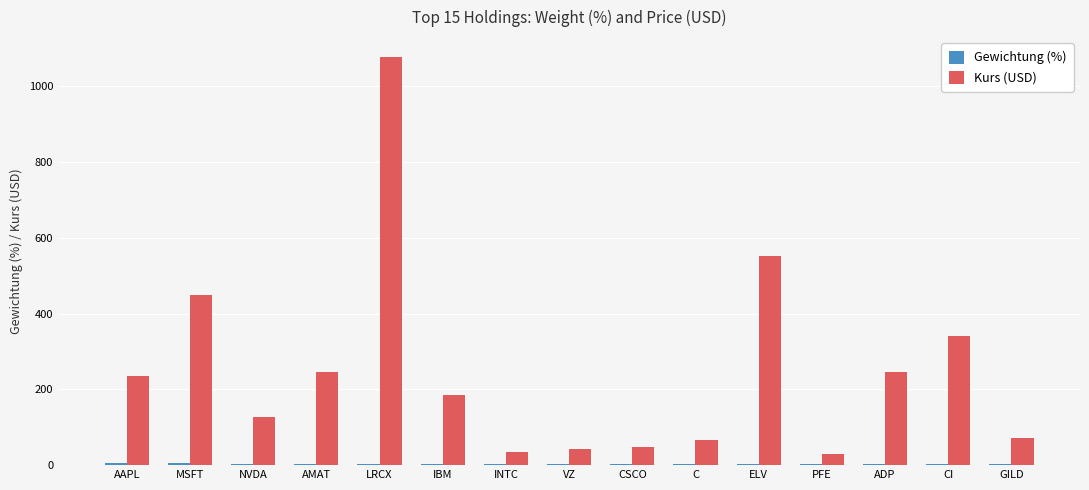

Where is Kurs (USD) nearest to the value 552?

ELV